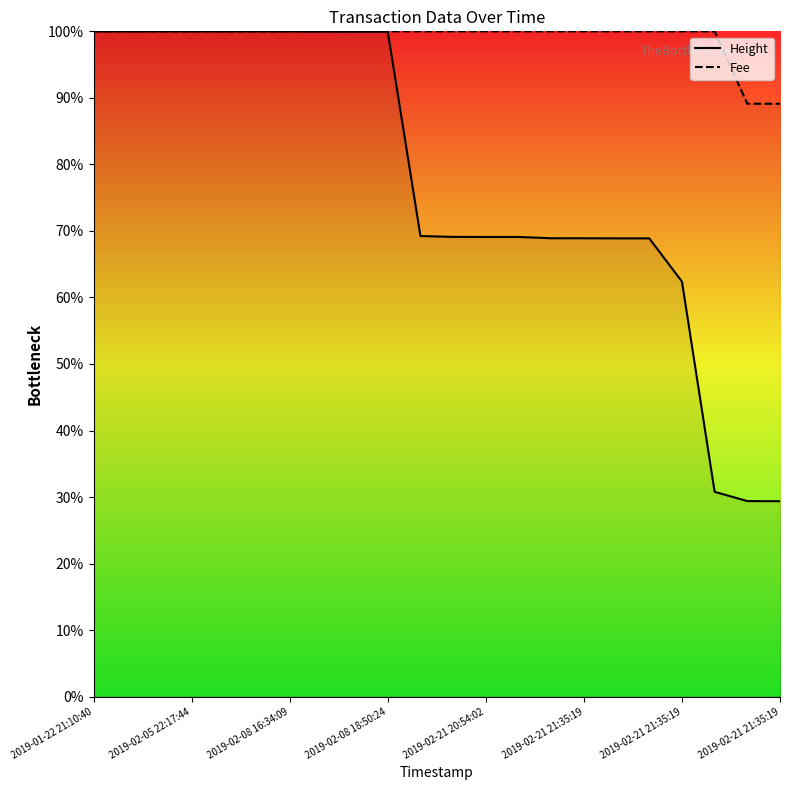

Does the chart have visible grid lines?

No